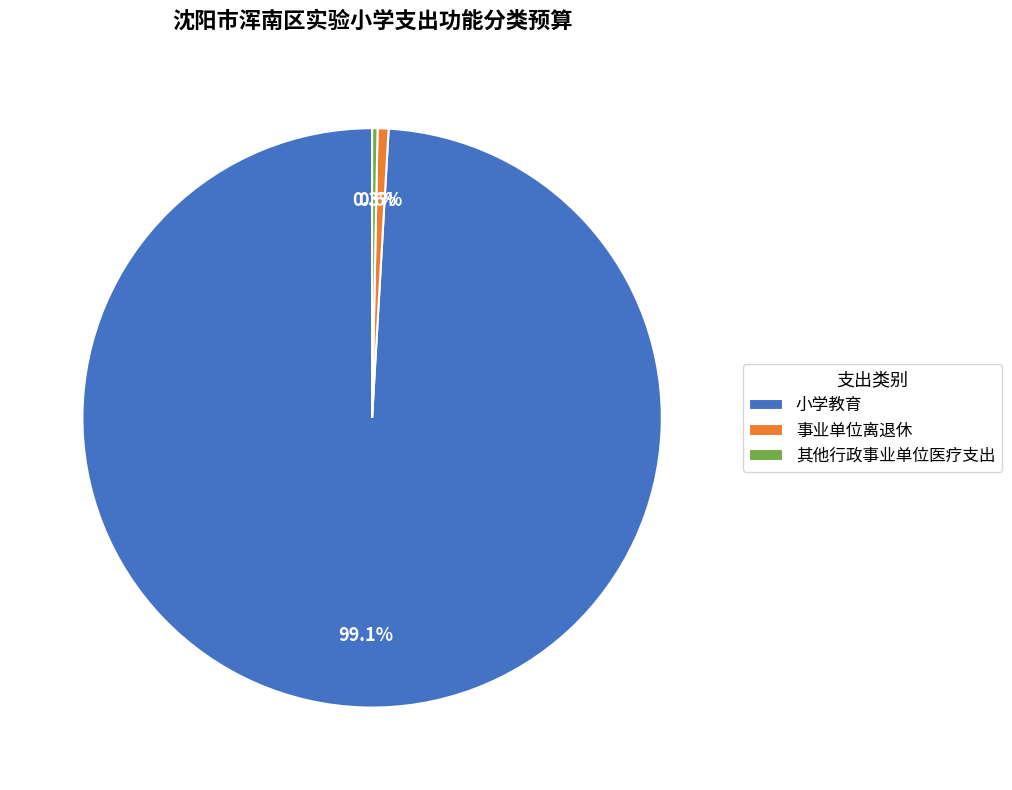

To the nearest percent, what percentage of the pie is 小学教育?

99%